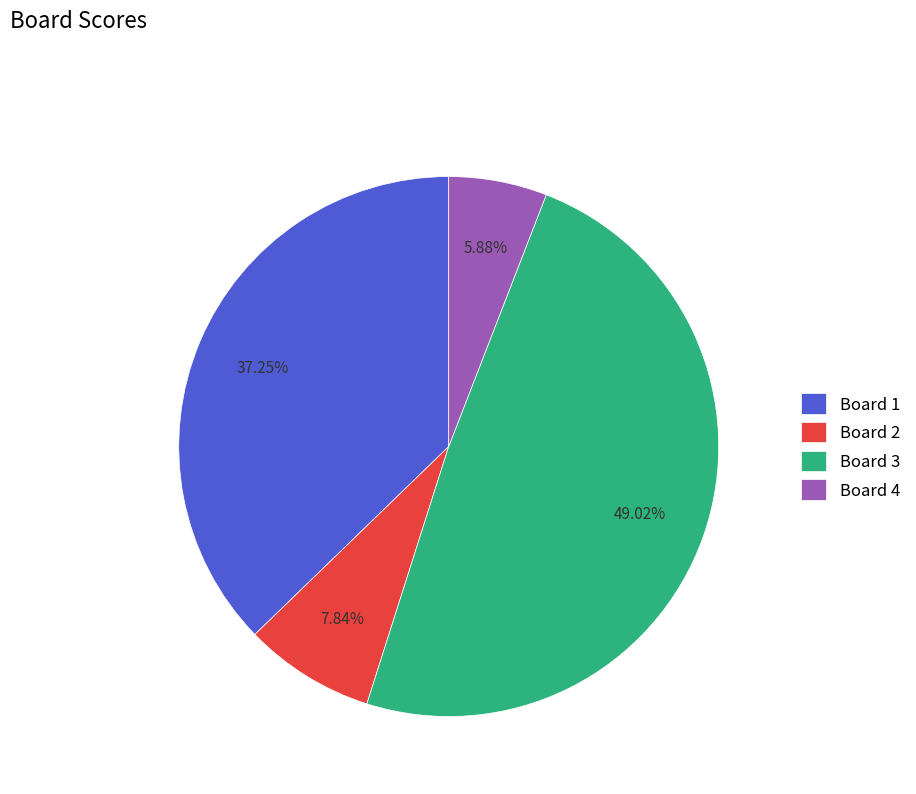

True or false: Board 1 accounts for 37% of the total.

True